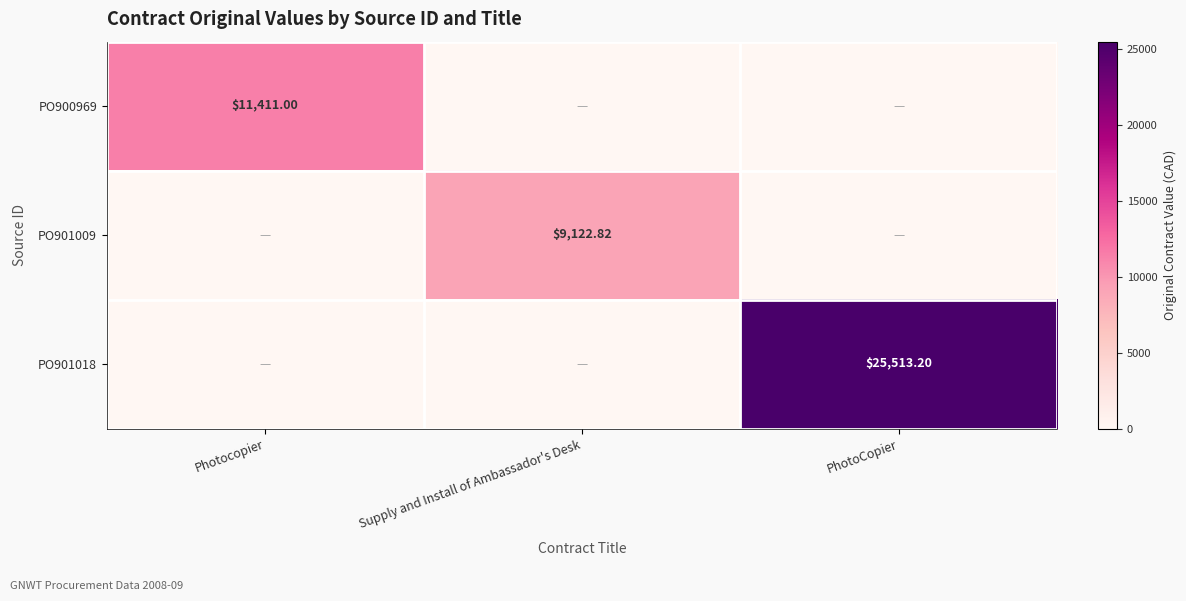

How many series are shown in this chart?

3